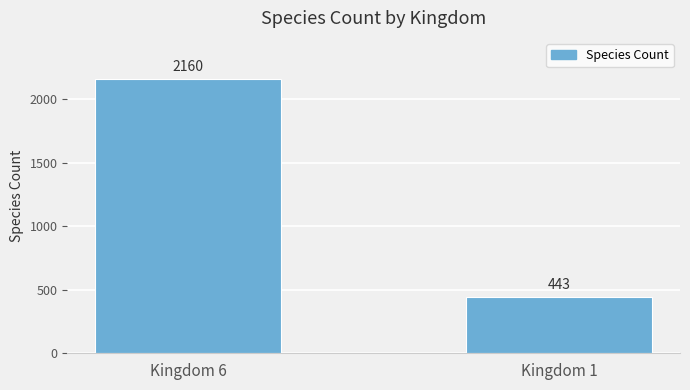

What is the difference between the values at Kingdom 1 and Kingdom 6?

1717